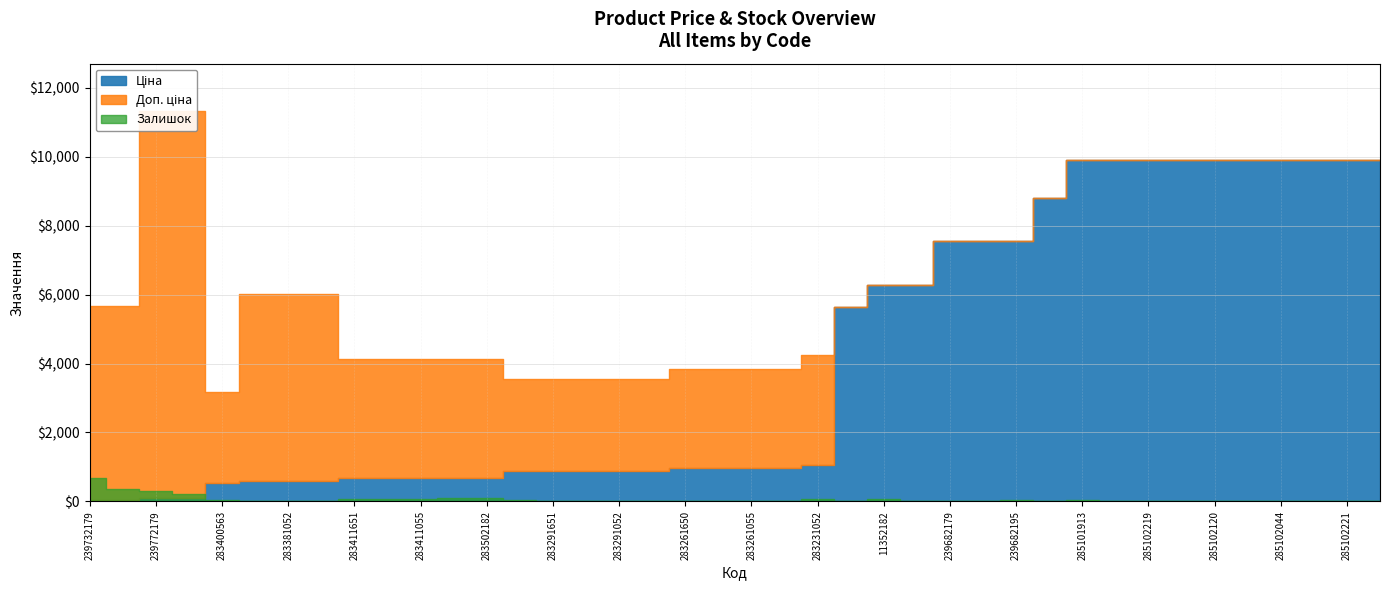

True or false: Залишок has a value of 6.6 at 283381651.

False